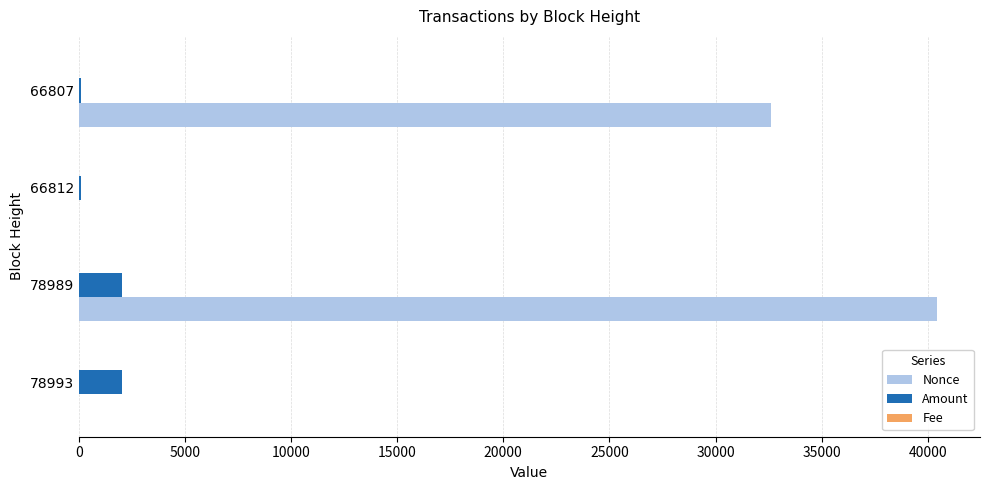

Which series has the largest total across all categories?

Nonce